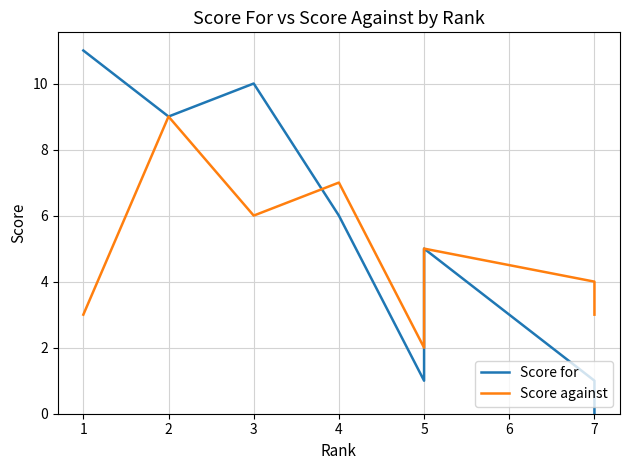

Which series has the largest total across all categories?

Score for